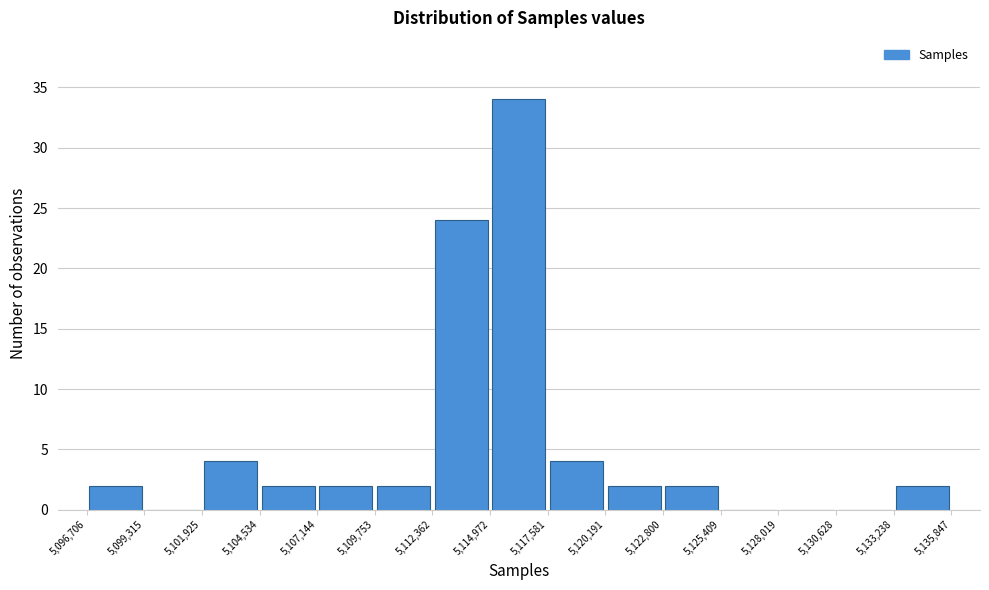

Reading left to right, transcribe this chart: for each bar, give the range it covers on the x-axis and its height. The values are not printed on the chart, so give them approximately, as read against the axis.

5,096,706 to 5,099,315: 2
5,099,315 to 5,101,925: 0
5,101,925 to 5,104,534: 4
5,104,534 to 5,107,144: 2
5,107,144 to 5,109,753: 2
5,109,753 to 5,112,362: 2
5,112,362 to 5,114,972: 24
5,114,972 to 5,117,581: 34
5,117,581 to 5,120,191: 4
5,120,191 to 5,122,800: 2
5,122,800 to 5,125,409: 2
5,125,409 to 5,128,019: 0
5,128,019 to 5,130,628: 0
5,130,628 to 5,133,238: 0
5,133,238 to 5,135,847: 2